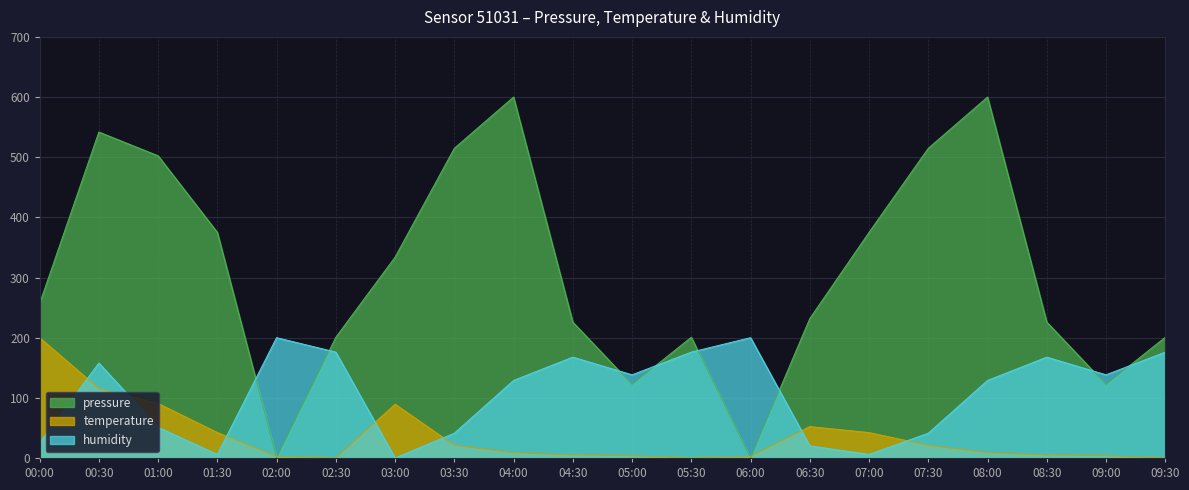

What is the total value across all series at 08:00?

737.6